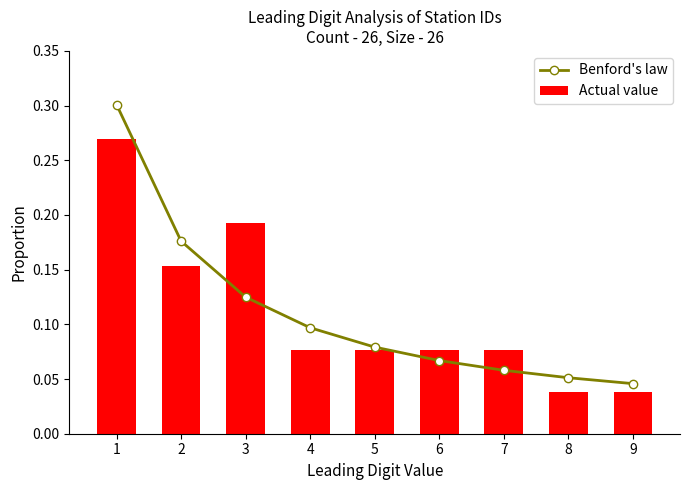

At which label does Benford's law reach its minimum?

9